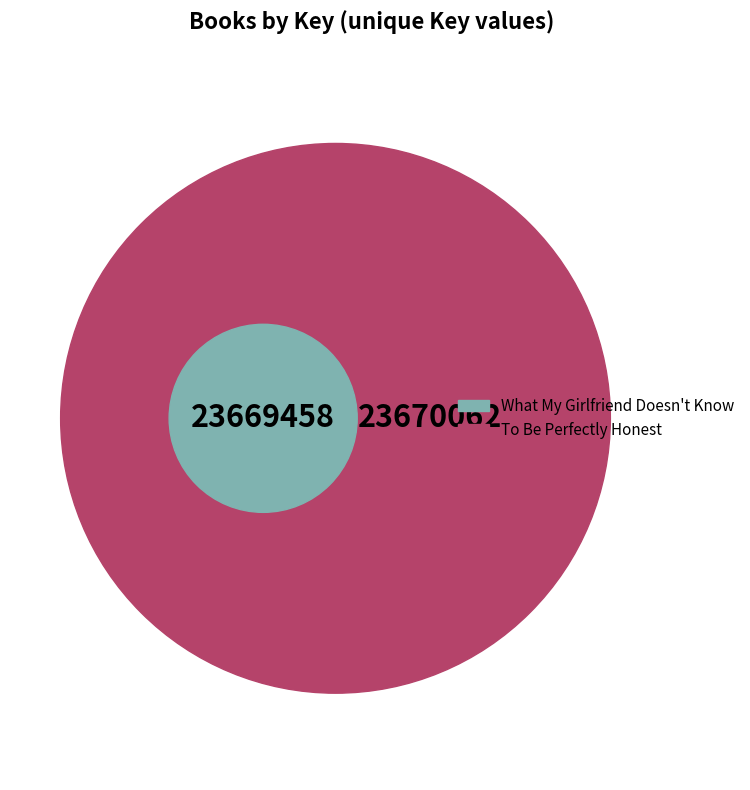

To the nearest percent, what is the difference between the largest and smallest slice percentages?

32%